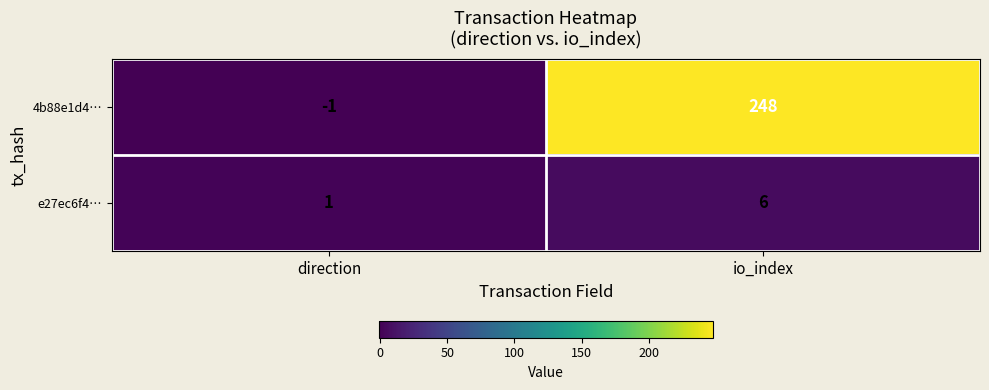

Rank the series by their maximum value, from lowest to highest.

e27ec6f4…, 4b88e1d4…